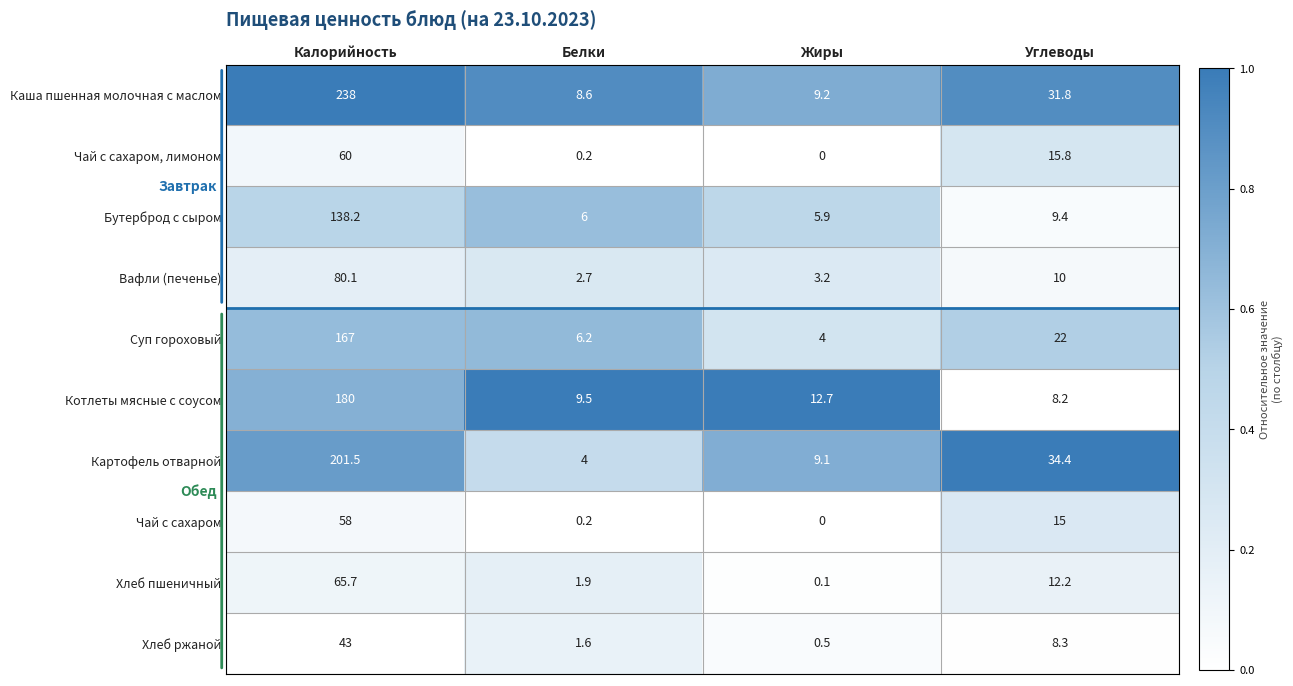

At which category is the sum across all series the highest?

Калорийность